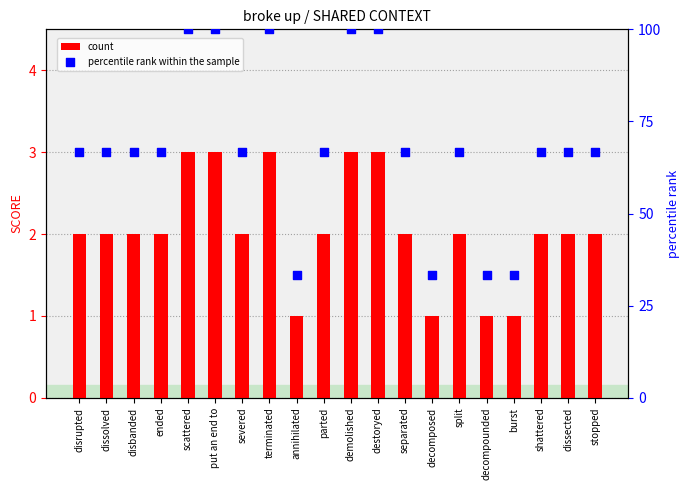

What are all the series names shown in the legend?

count, percentile rank within the sample